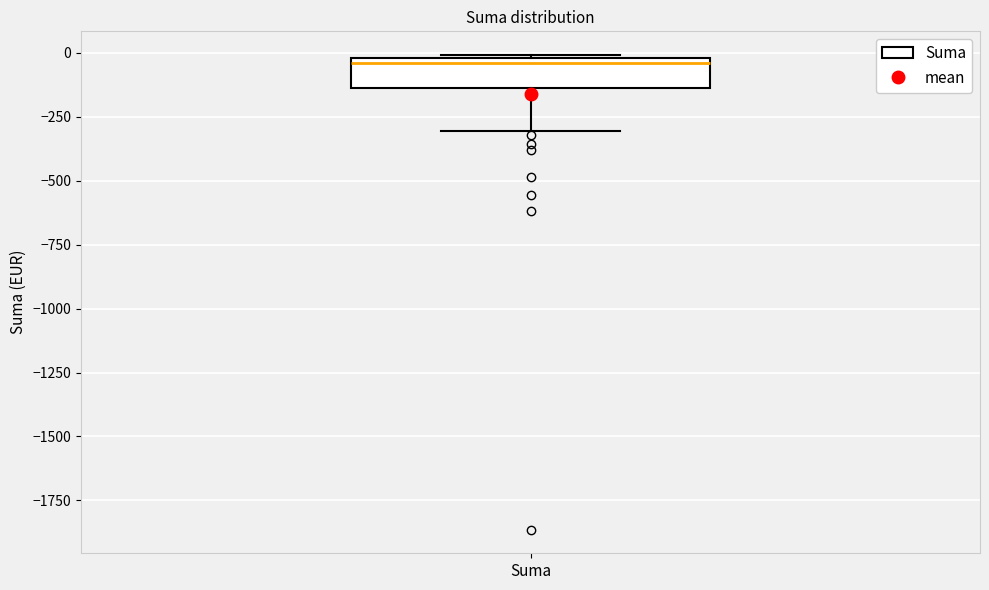

Read this box plot against the y-axis: the position of the median line, the range covered by the box, and the ends of both whiskers. The values are not printed on the chart, so give them approximately, as read against the axis.

median -50, box -150 to 0, whiskers -300 to 0